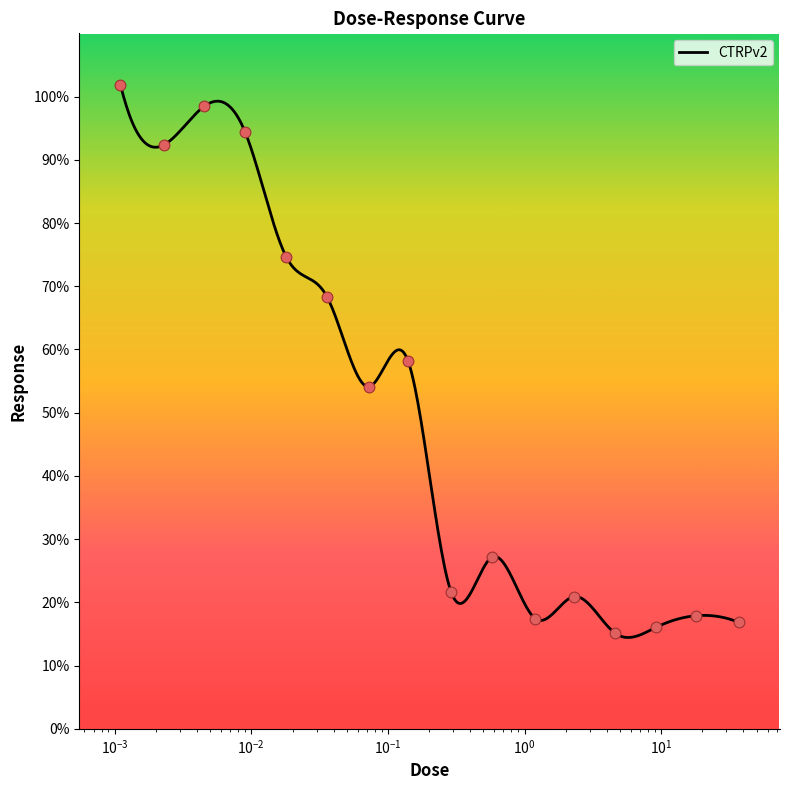

Which has a higher value, 1.2 or 9.2?

1.2